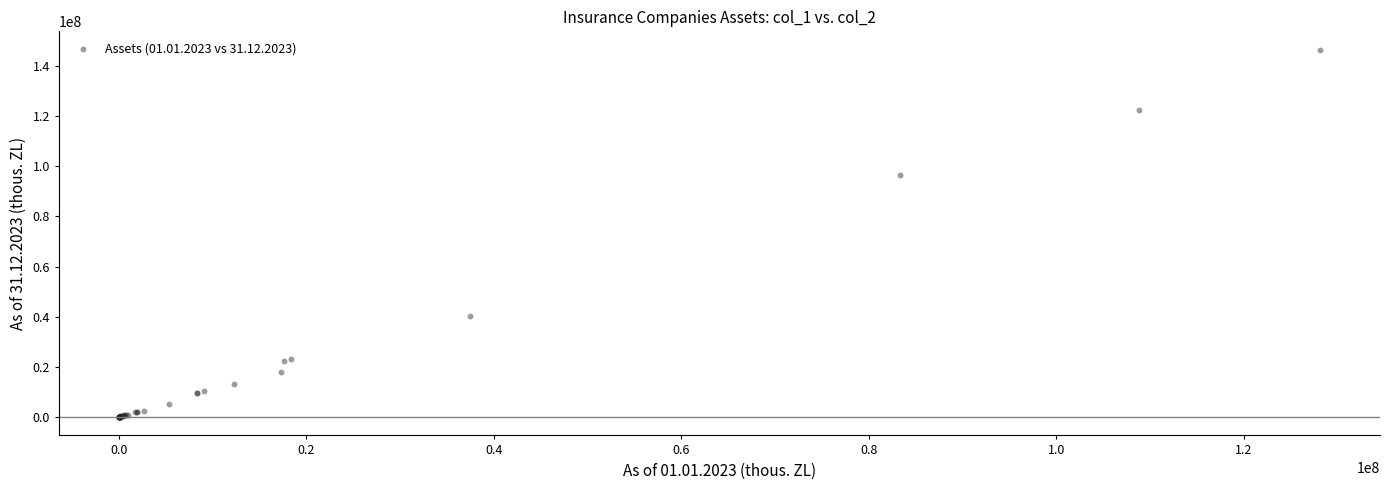

What Y value in the scatter plot is closest to 73208435?

96357202.5